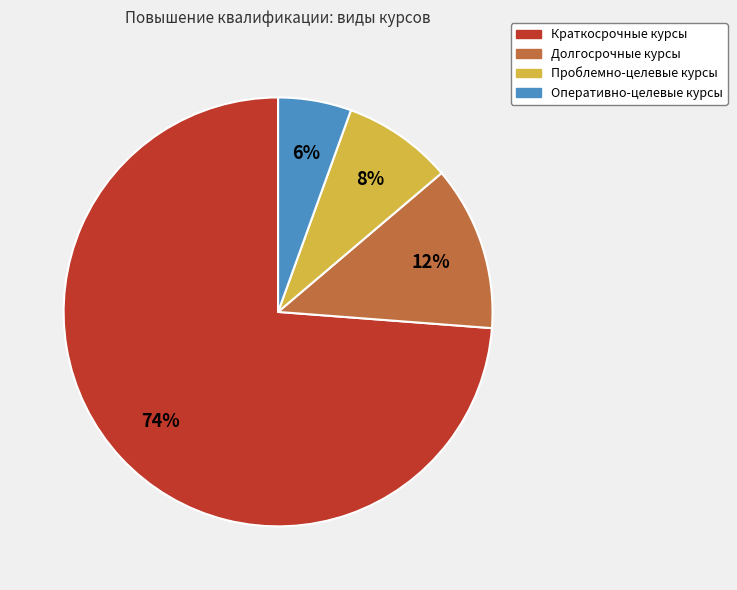

What is the smallest slice in the pie chart?

Оперативно-целевые курсы